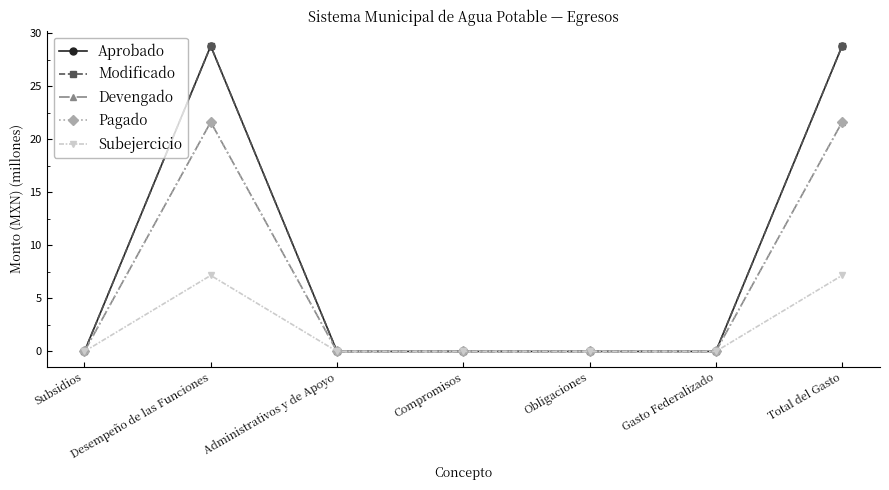

Which category has the highest value across all series?

Desempeño de las Funciones